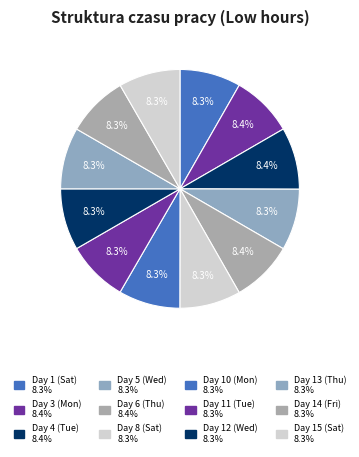

Is there a majority slice in this chart?

No